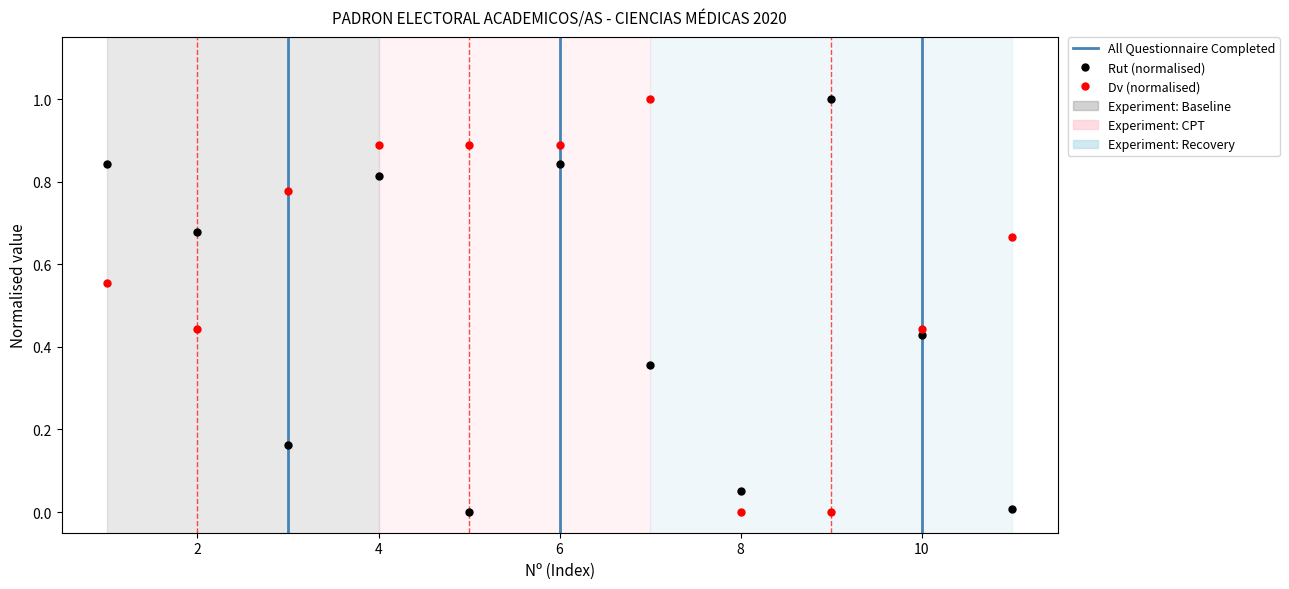

What is the sum of all Rut values?

5.2